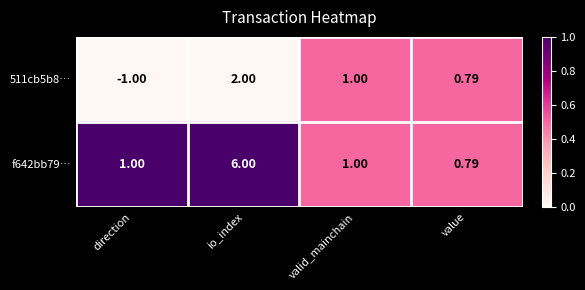

Which category has the highest value across all series?

io_index